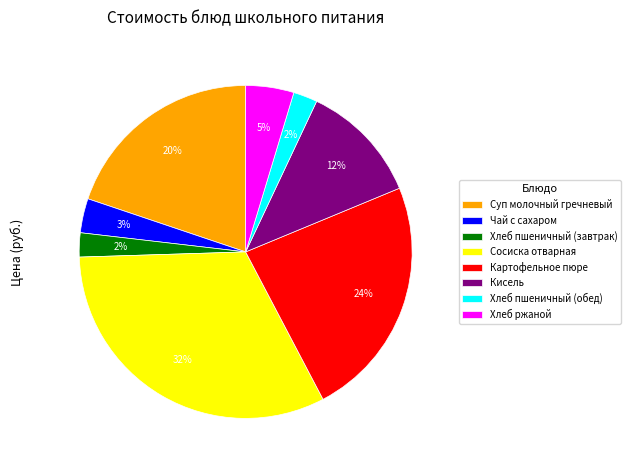

Which slice is the largest?

Сосиска отварная